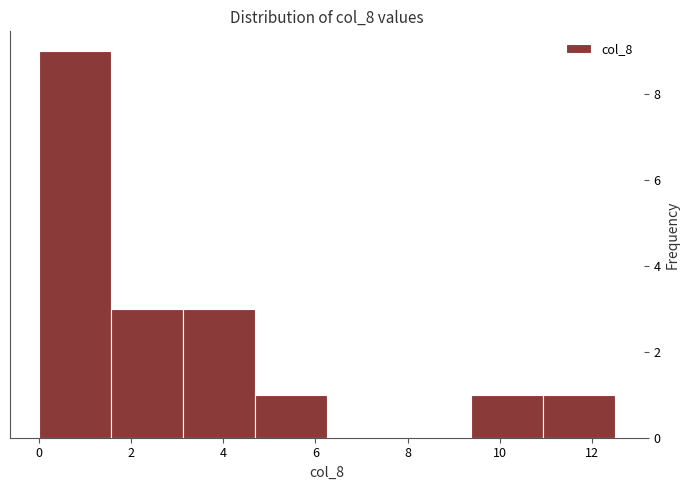

Reading left to right, list every bar in this chart as the range it spans on the x-axis followed by its height. Neither the bar edges nor the heights are printed on the chart, so give them approximately, as read against the axes.

0.0 to 1.6: 9
1.6 to 3.2: 3
3.2 to 4.6: 3
4.6 to 6.2: 1
6.2 to 7.8: 0
7.8 to 9.4: 0
9.4 to 11.0: 1
11.0 to 12.6: 1